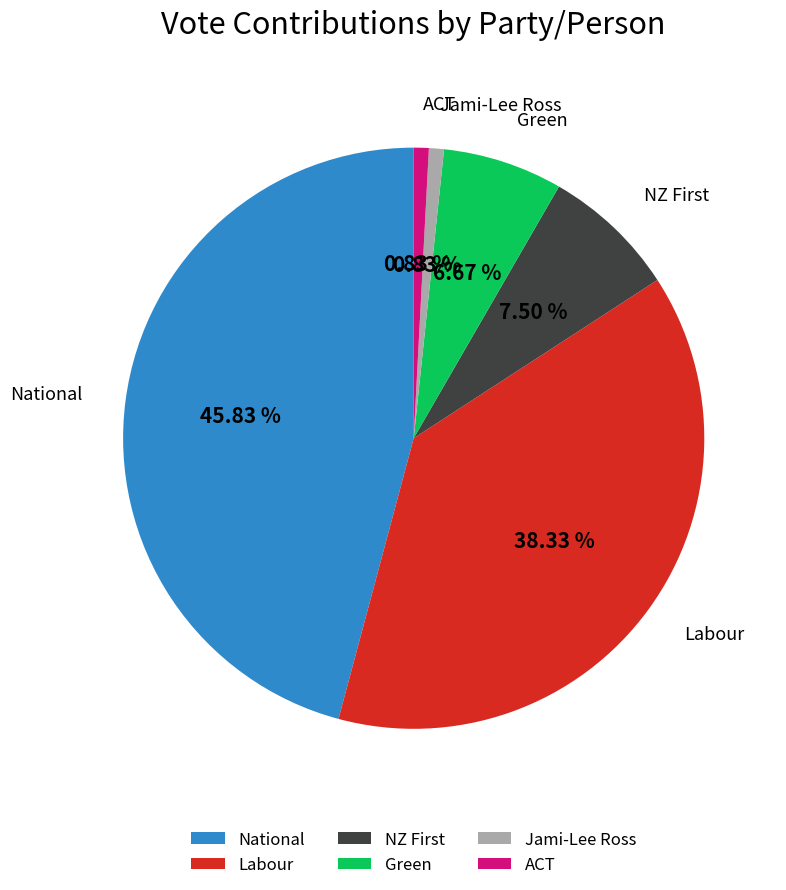

How many segments does this pie chart have?

6